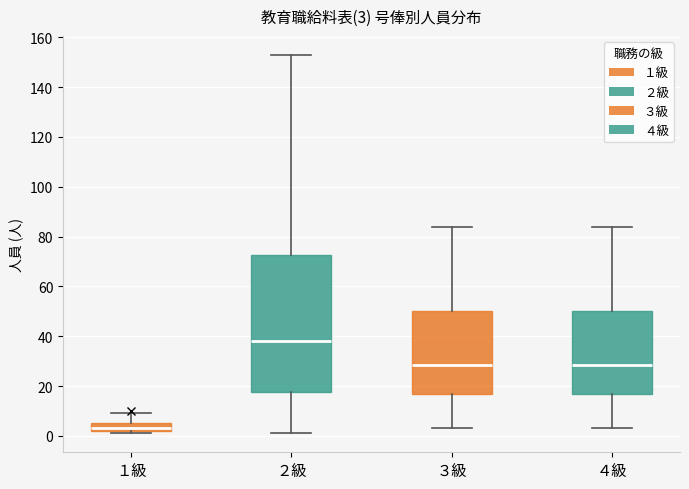

Comparing the boxes themselves (not the whiskers), which one is the tallest?

２級